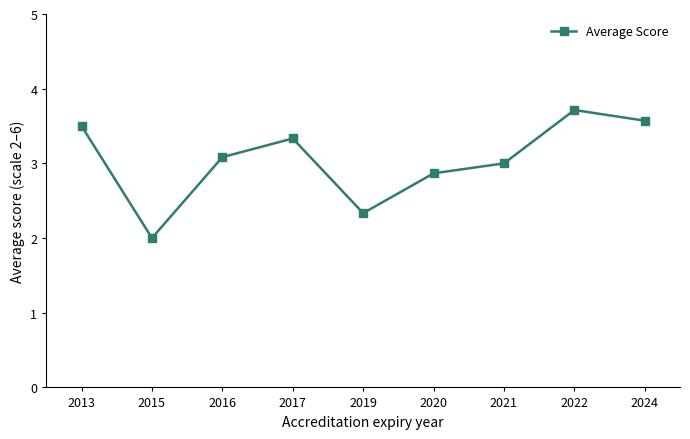

Reading left to right, what are all the values shown in this chart?

3.5	2.0	3.1	3.3	2.3	2.9	3.0	3.7	3.6